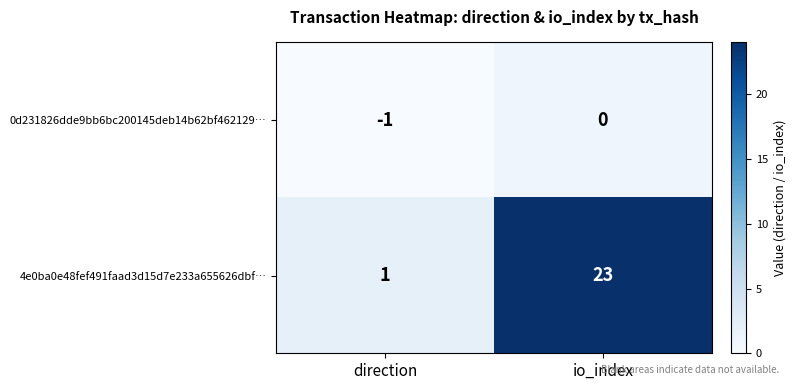

Is it true that 0d231826dde9bb6bc200145deb14b62bf462129… equals -1 at direction?

True